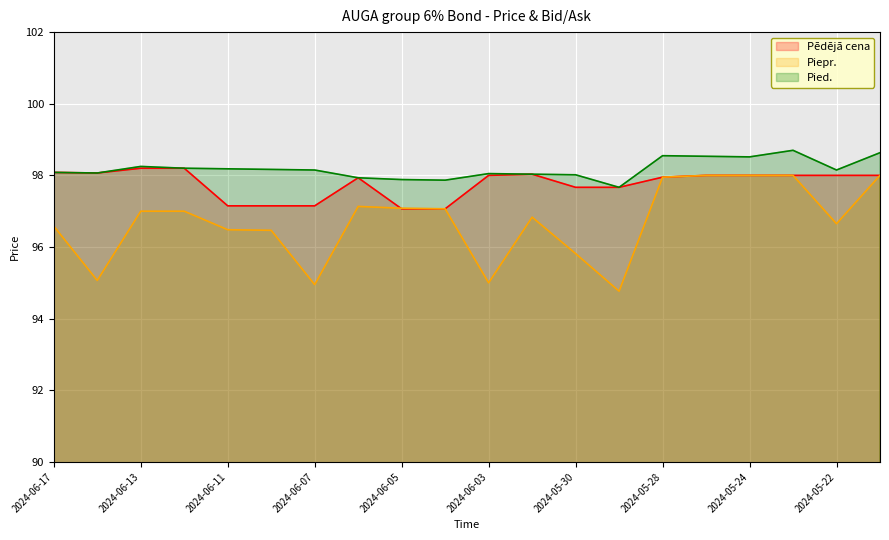

What position from the right is 2024-05-23?

3